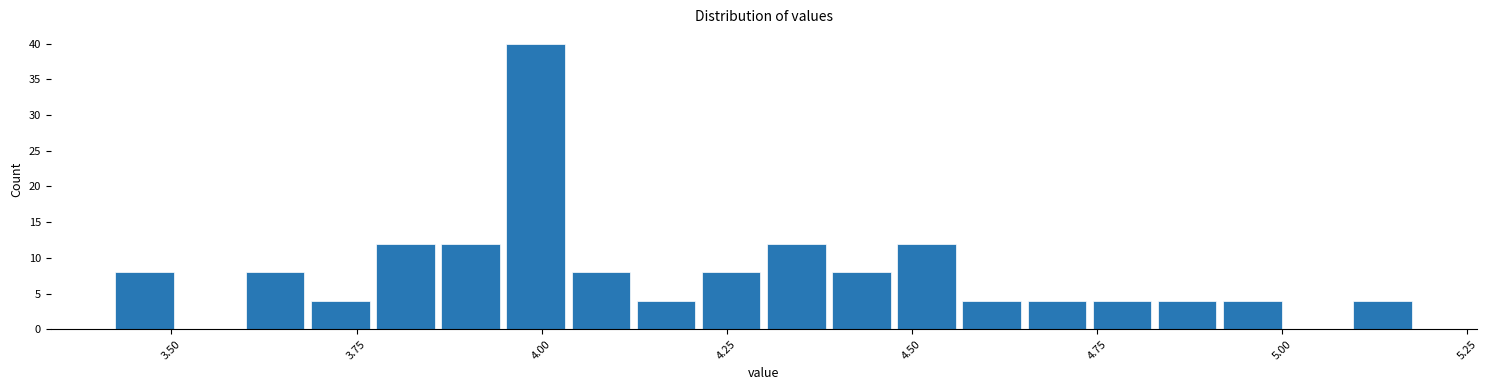

Around what value on the x-axis is the tallest bar? Give the approximate position of its centre, as read against the axis.

4.00